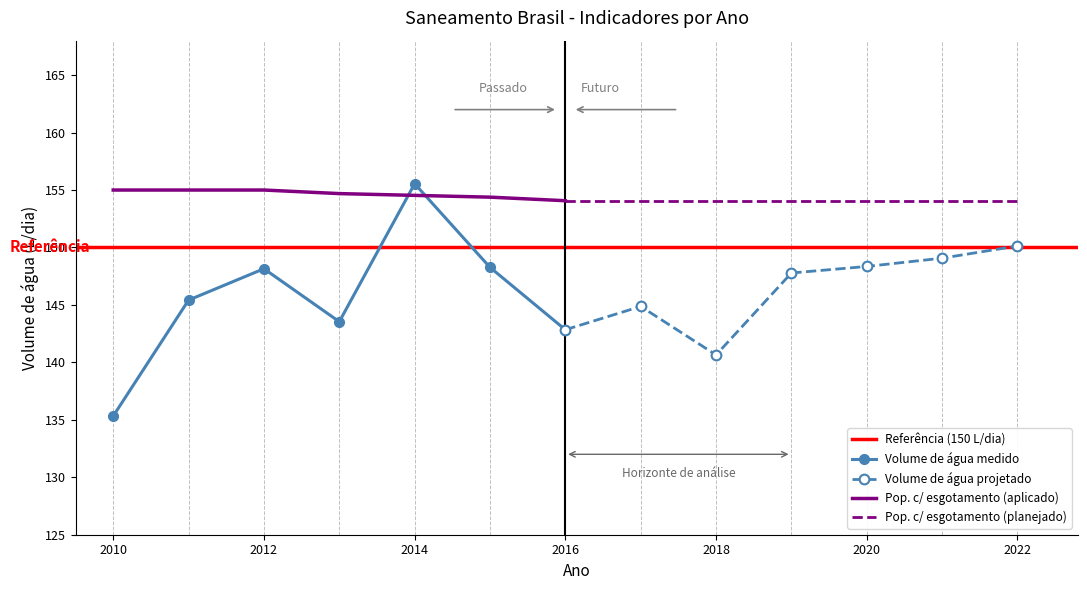

Which has a higher value, 2017 or 2014?

2014